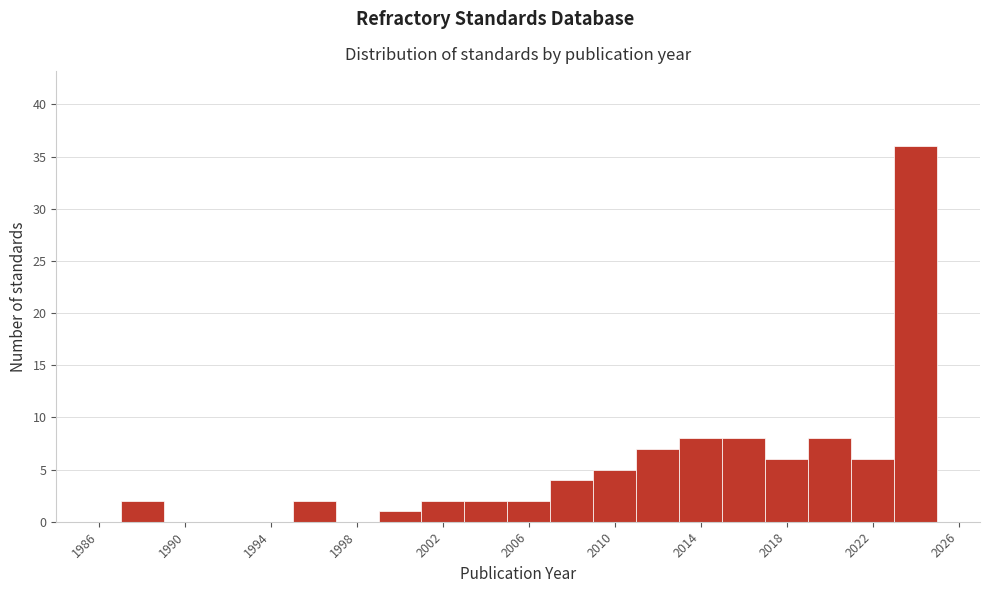

Reading left to right, list every bar in this chart as the range it spans on the x-axis followed by its height. The values are not printed on the chart, so give them approximately, as read against the axis.

1985 to 1987: 0
1987 to 1989: 2
1989 to 1991: 0
1991 to 1993: 0
1993 to 1995: 0
1995 to 1997: 2
1997 to 1999: 0
1999 to 2001: 1
2001 to 2003: 2
2003 to 2005: 2
2005 to 2007: 2
2007 to 2009: 4
2009 to 2011: 5
2011 to 2013: 7
2013 to 2015: 8
2015 to 2017: 8
2017 to 2019: 6
2019 to 2021: 8
2021 to 2023: 6
2023 to 2025: 36